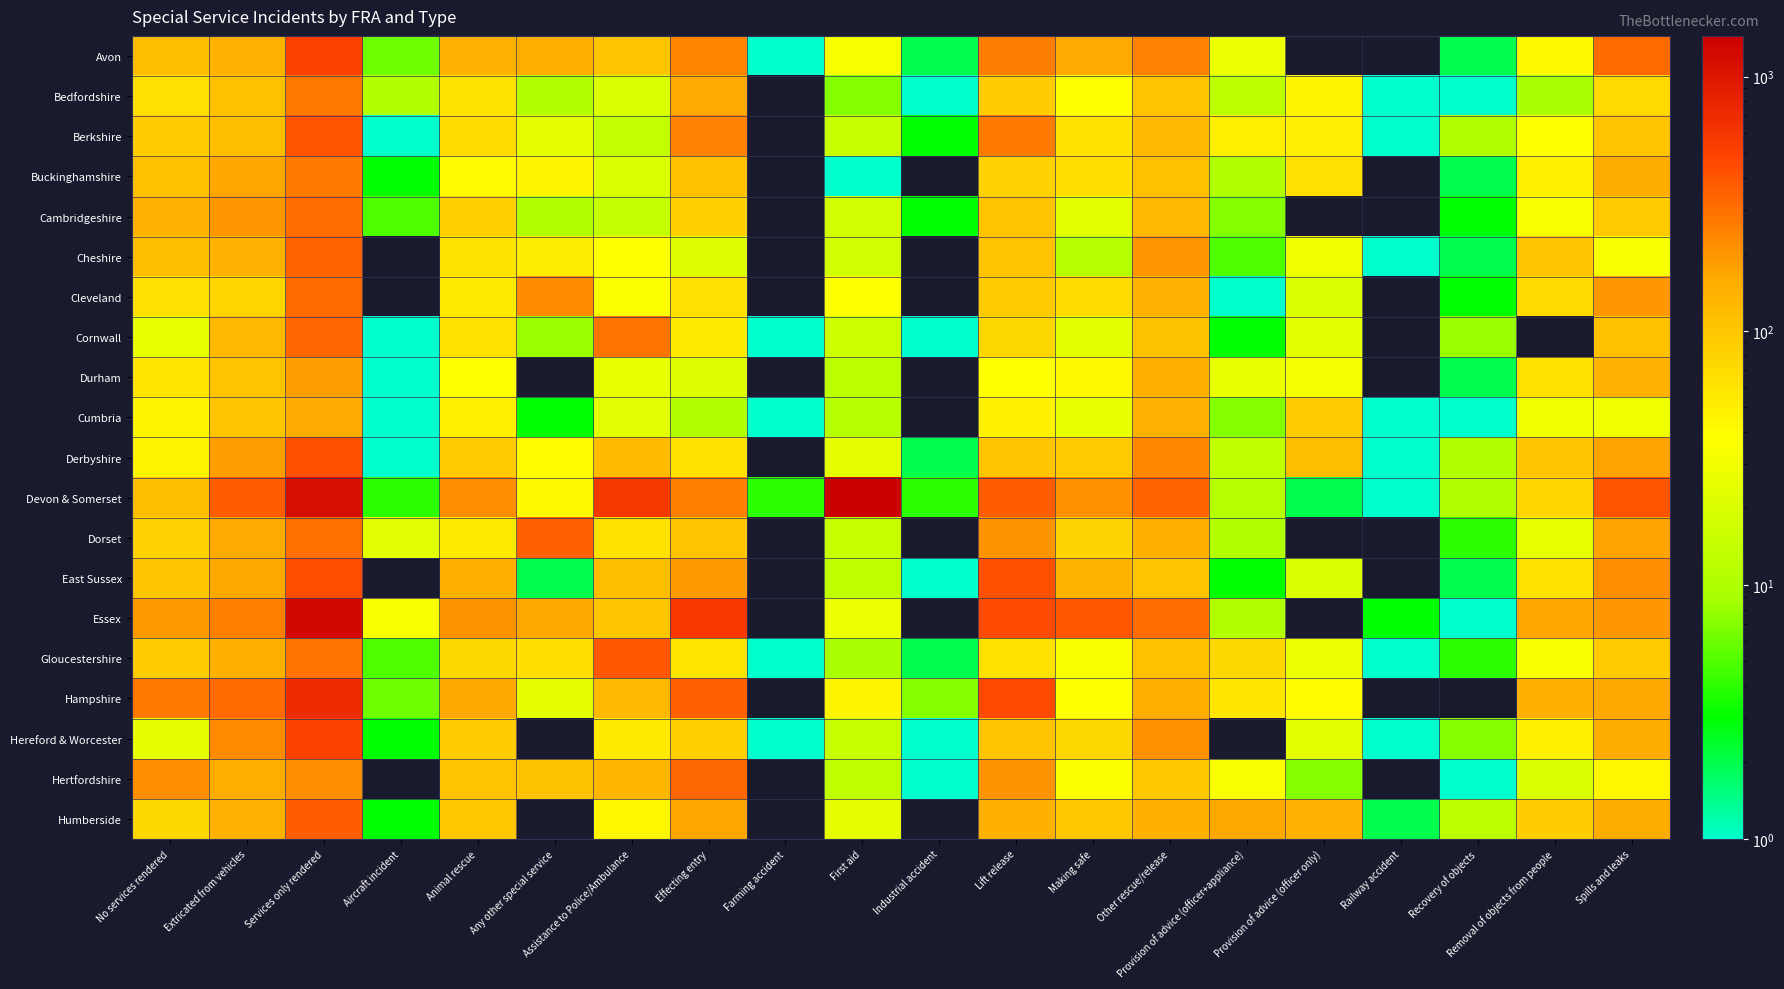

At which category does the chart reach its minimum across all series?

Provision of advice (officer only)